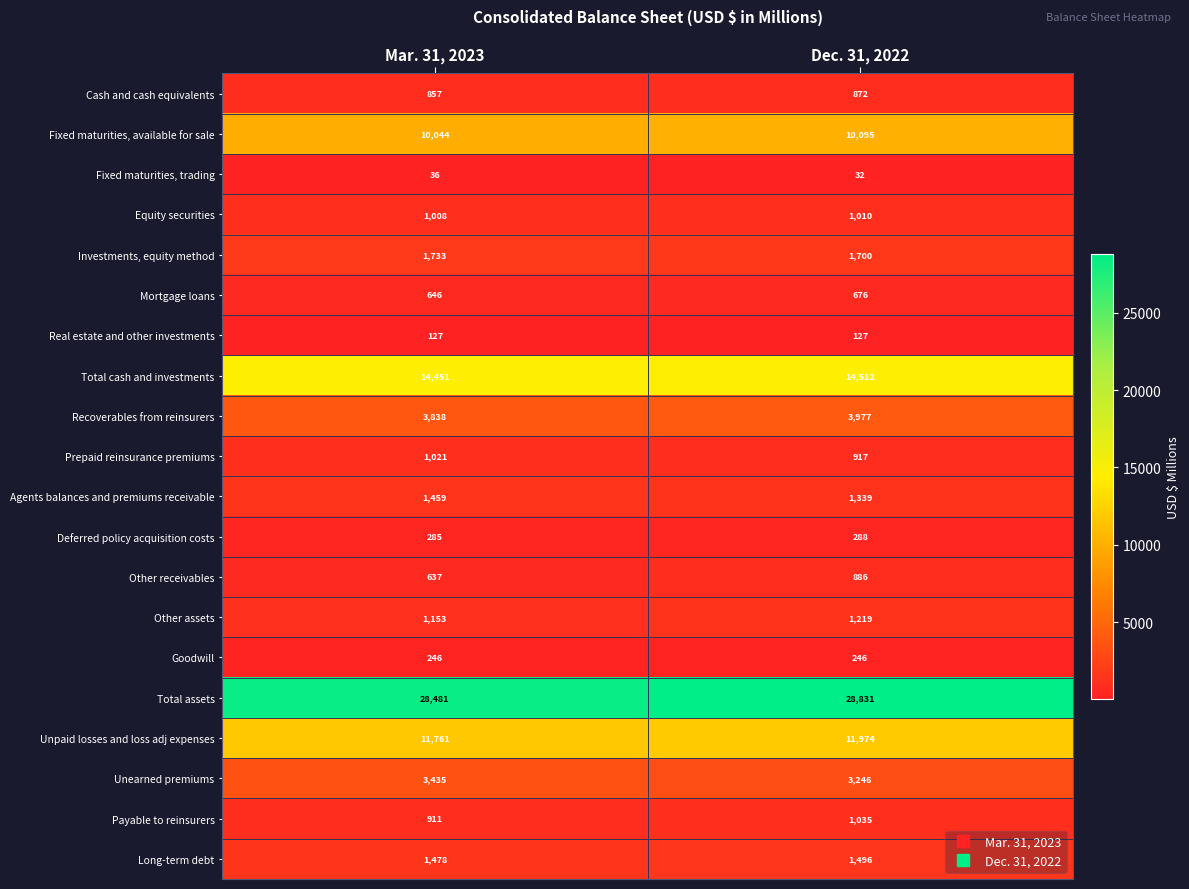

What is the average value of the Equity securities series?

1009